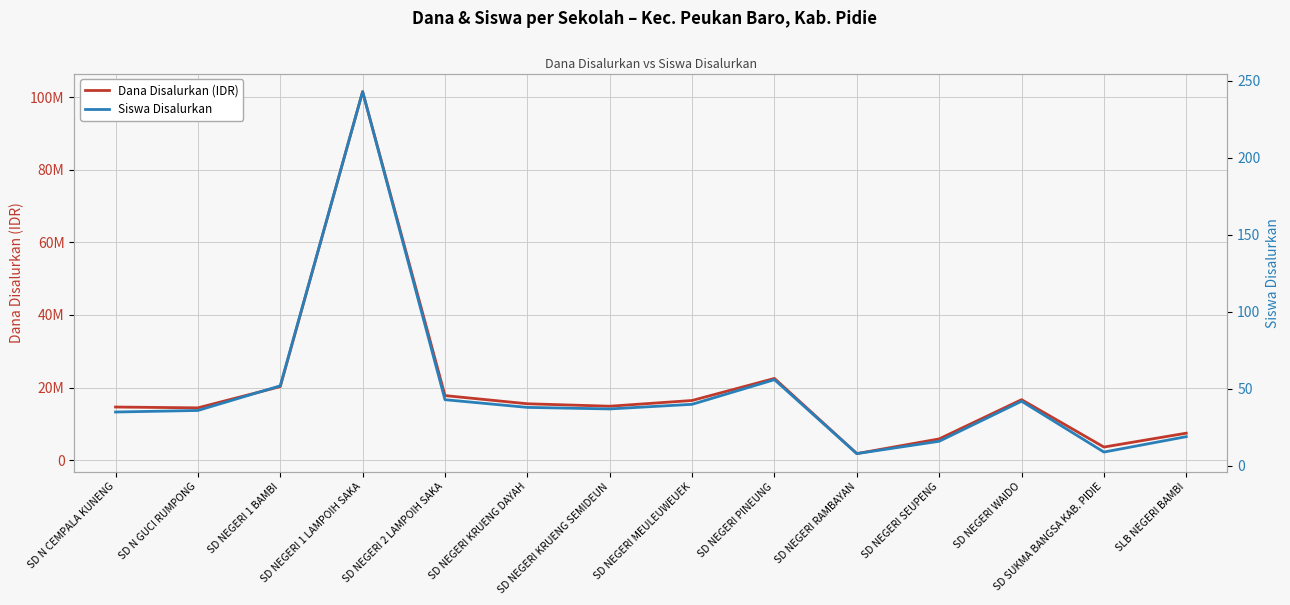

Rank the series by their average value, from highest to lowest.

Dana Disalurkan (IDR), Siswa Disalurkan